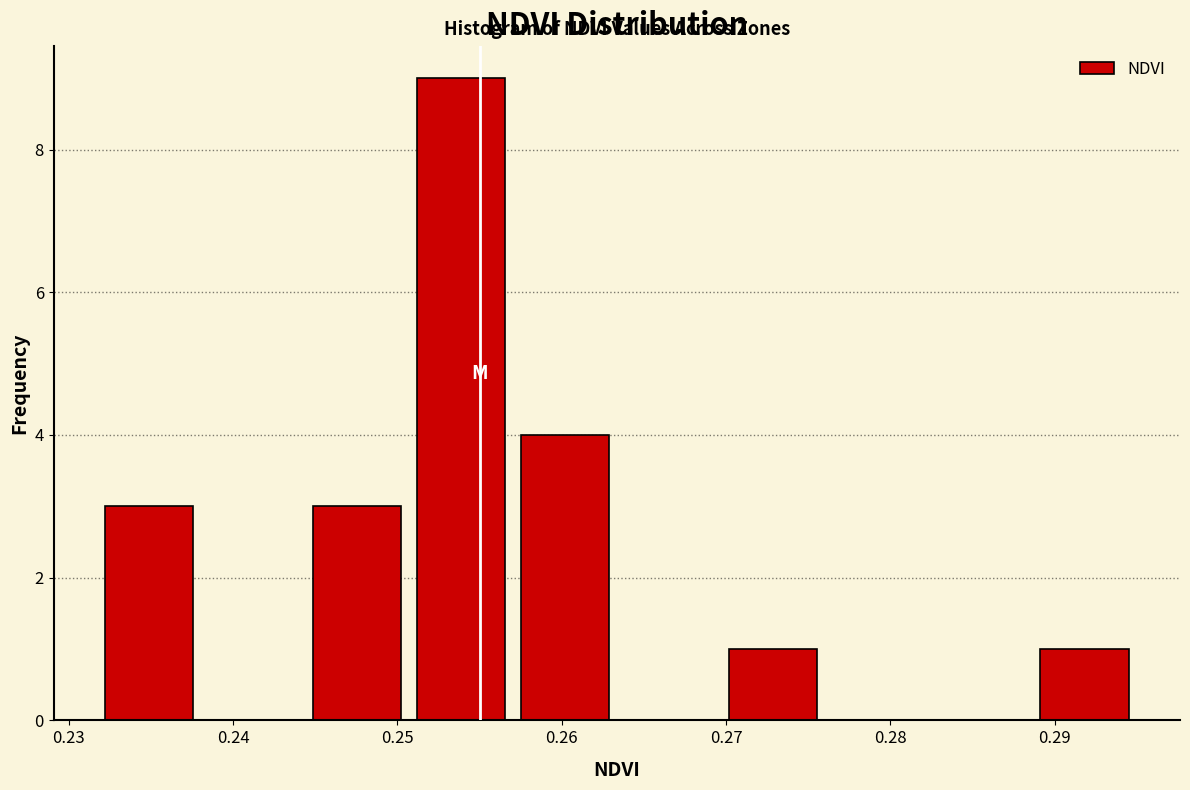

Reading left to right, list every bar in this chart as the range it spans on the x-axis followed by its height. Neither the bar edges nor the heights are printed on the chart, so give them approximately, as read against the axes.

0.232 to 0.238: 3
0.238 to 0.244: 0
0.244 to 0.251: 3
0.251 to 0.257: 9
0.257 to 0.263: 4
0.263 to 0.270: 0
0.270 to 0.276: 1
0.276 to 0.282: 0
0.282 to 0.289: 0
0.289 to 0.295: 1